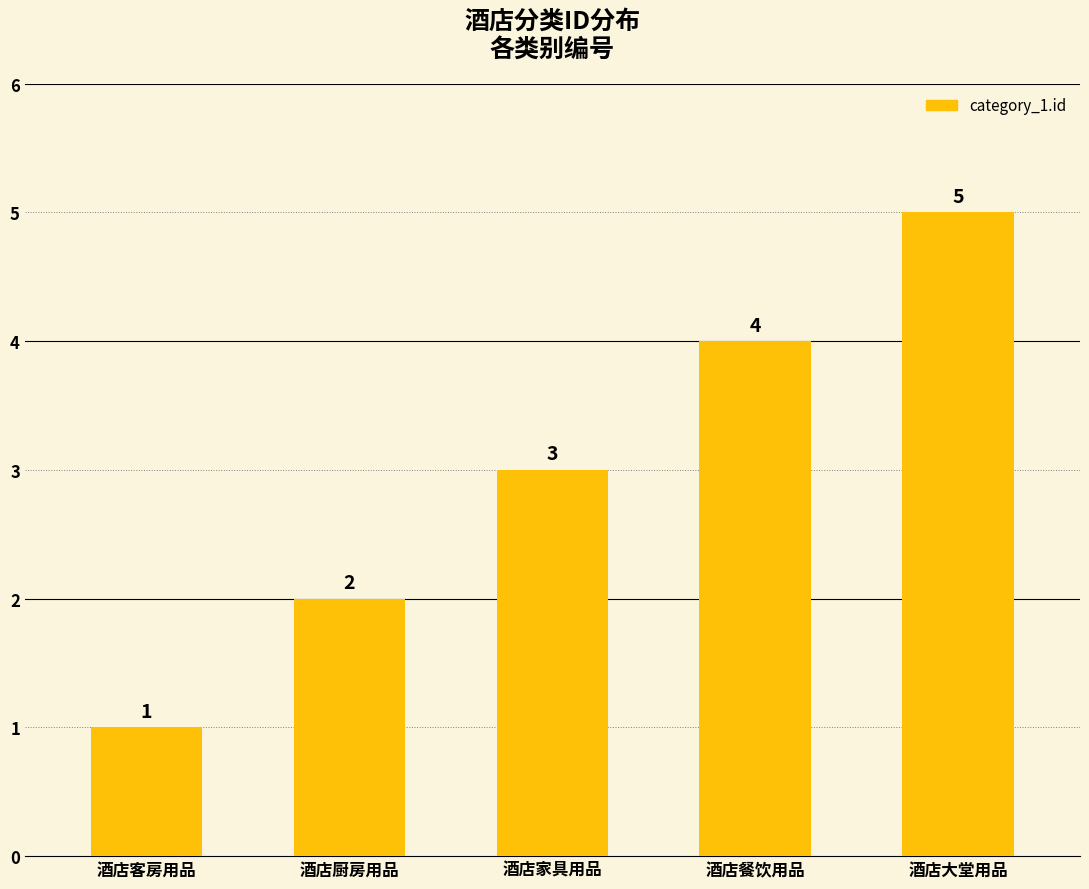

How many values are between 2 and 4?

3